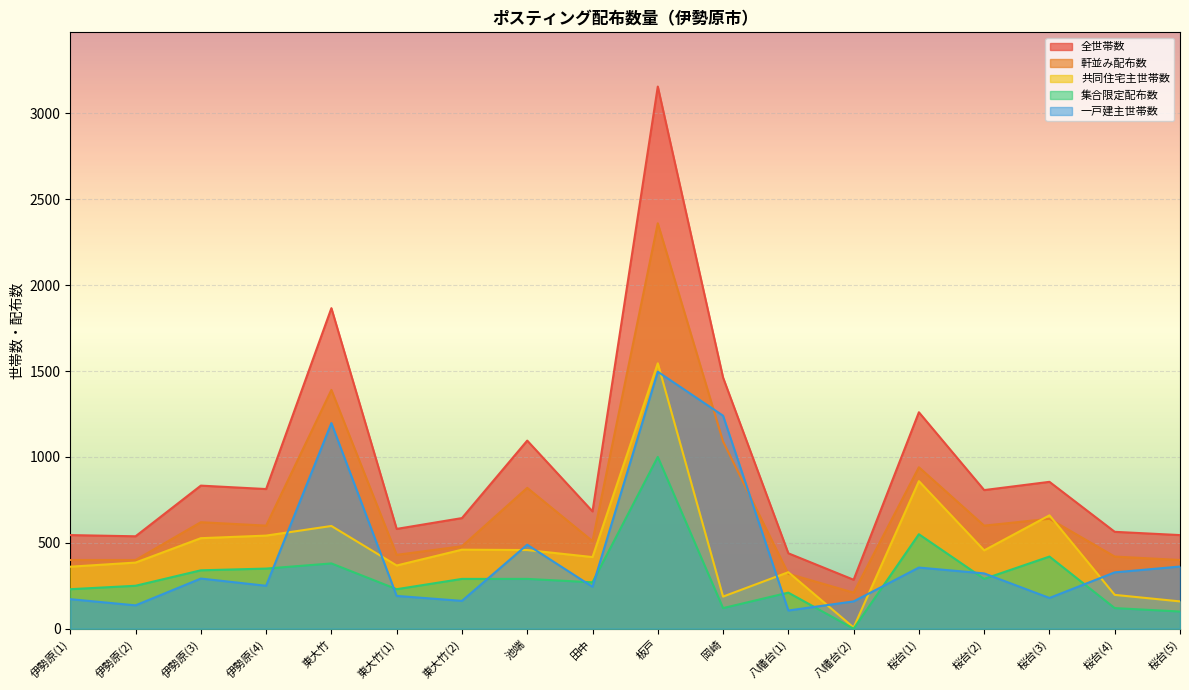

How many data points does each series have?

18